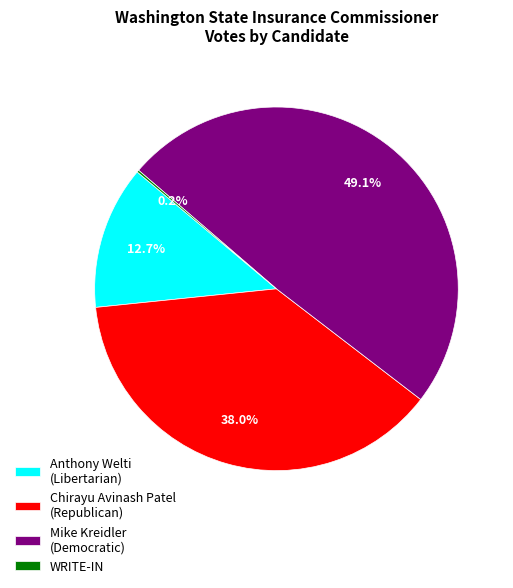

Is there a majority slice in this chart?

No